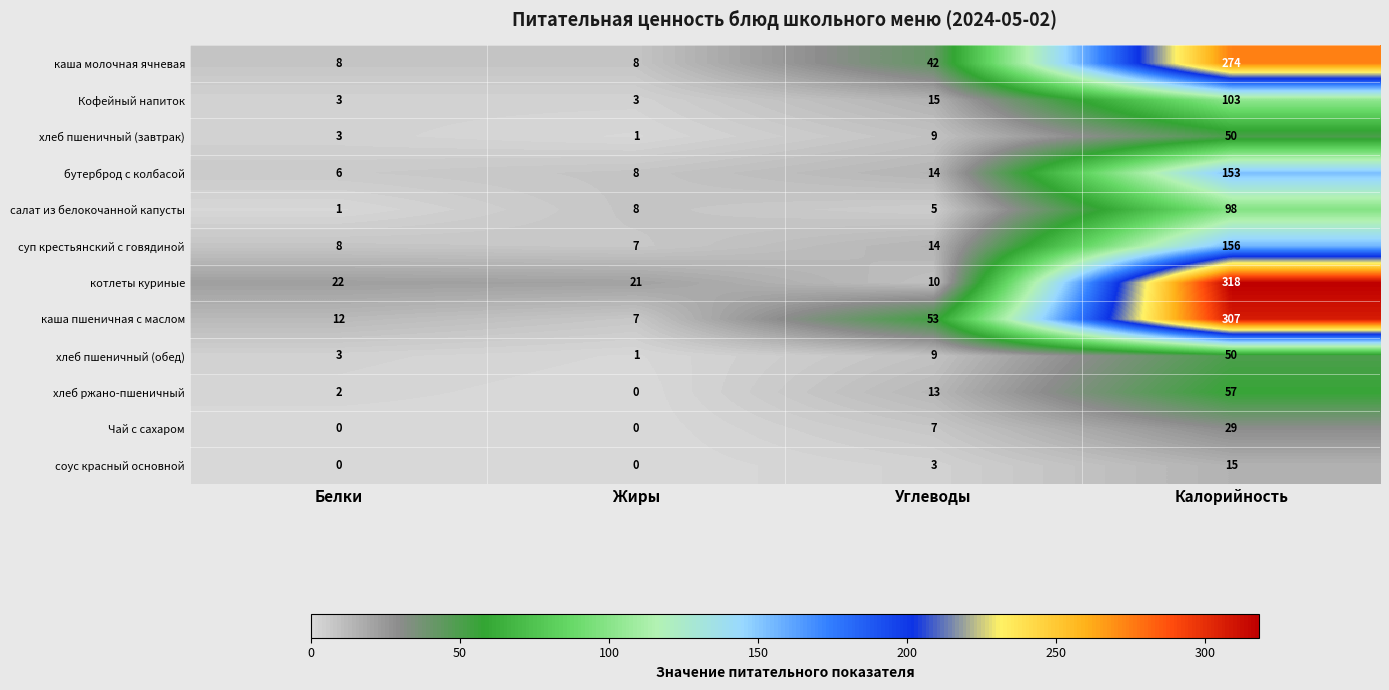

True or false: хлеб ржано-пшеничный has a value of 57 at Калорийность.

True